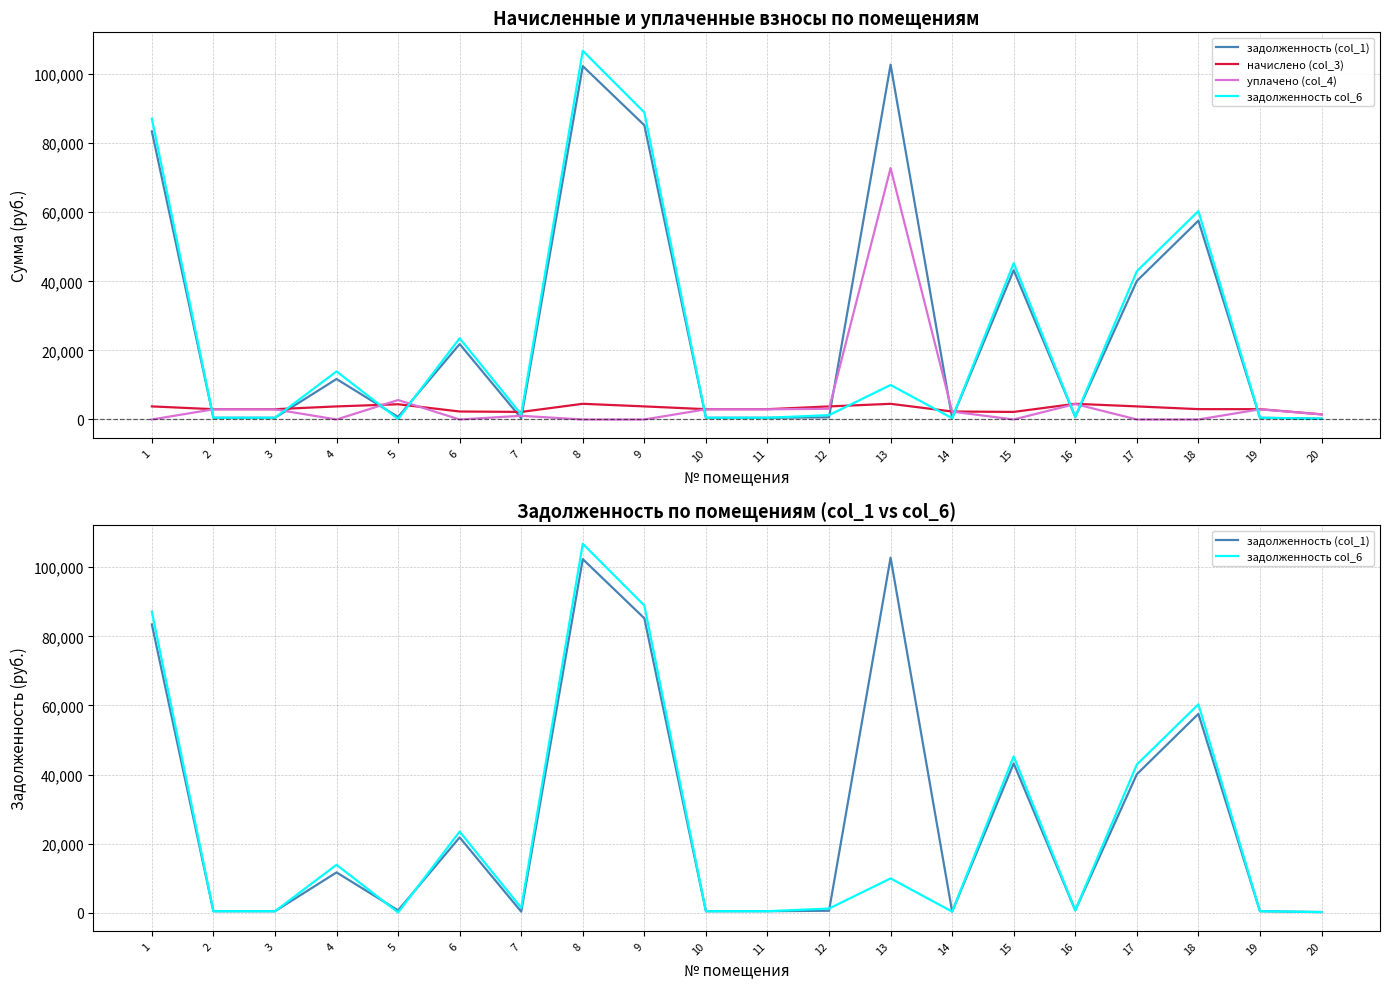

What is the total value across all series at 19?

6926.0